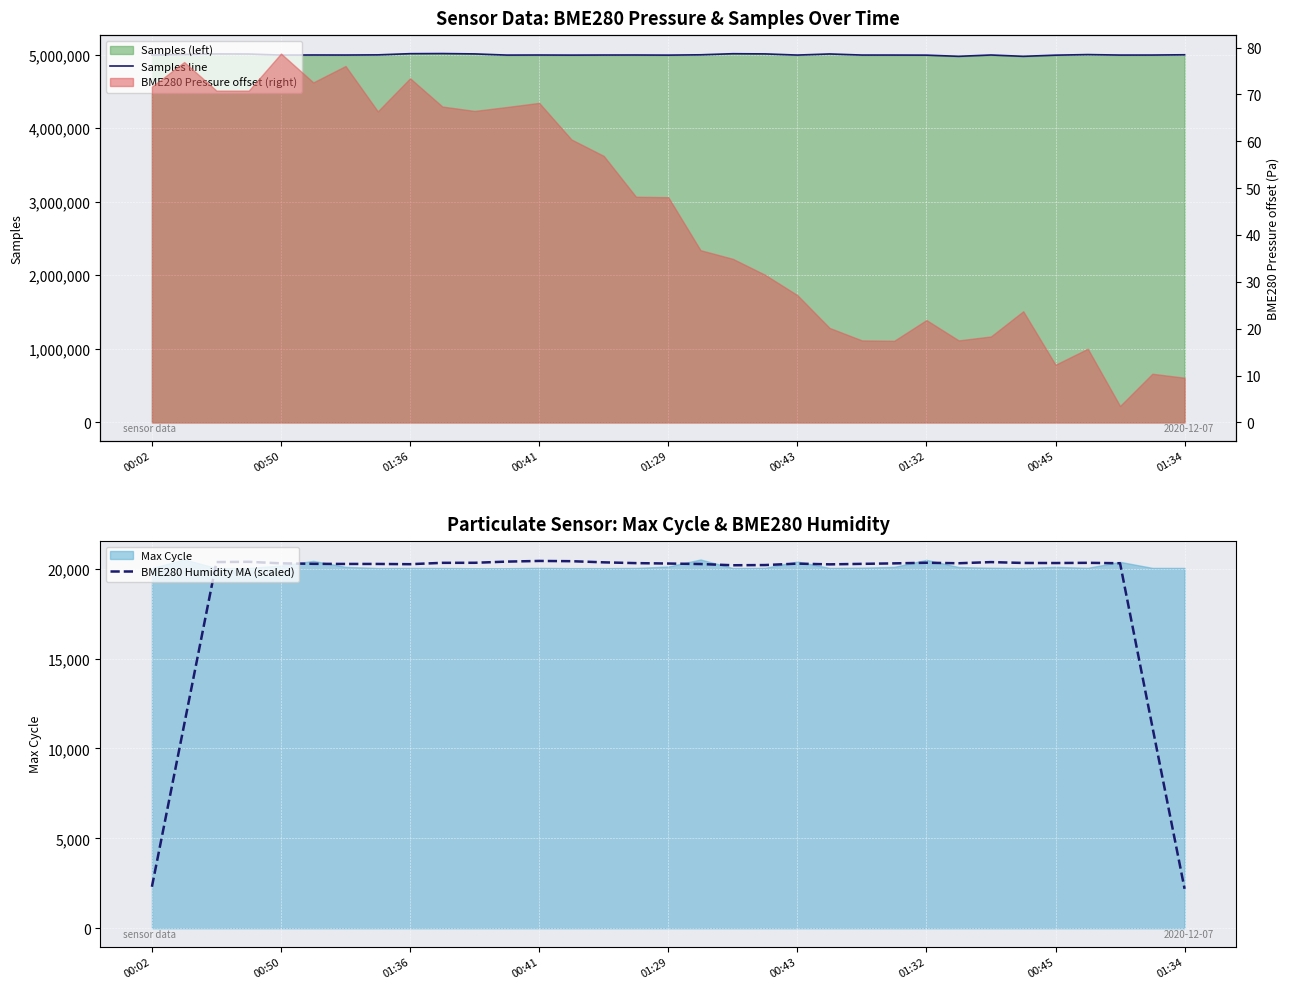

True or false: BME280 Humidity MA (scaled) has a value of 11757.6 at 01:29.

False